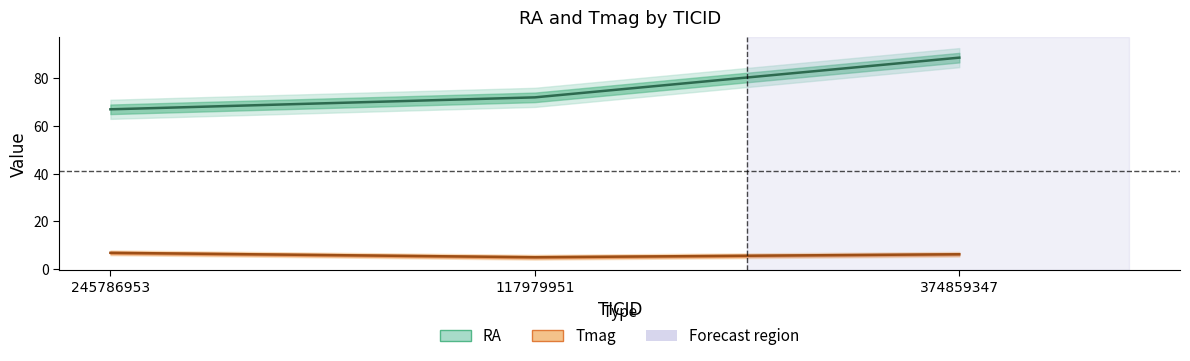

Rank the series by their average value, from highest to lowest.

RA, Tmag